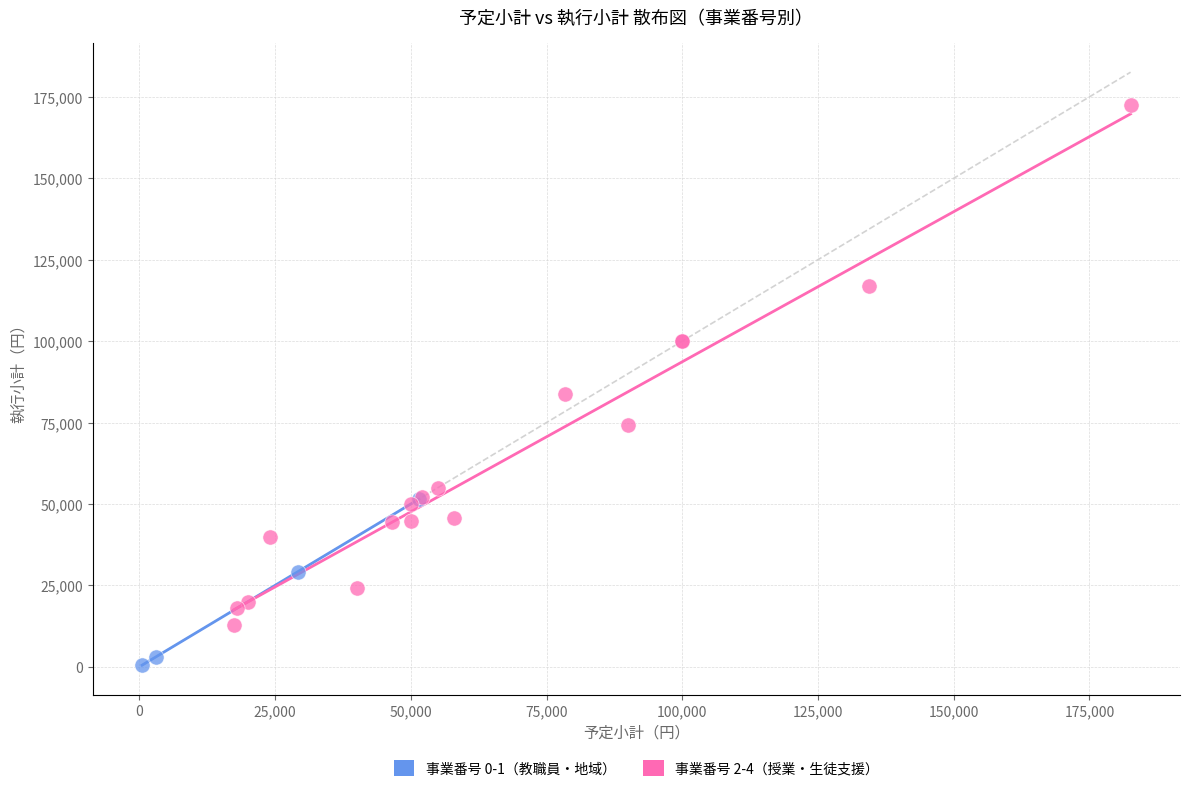

What are all the series names shown in the legend?

事業番号 0-1（教職員・地域）, 事業番号 2-4（授業・生徒支援）